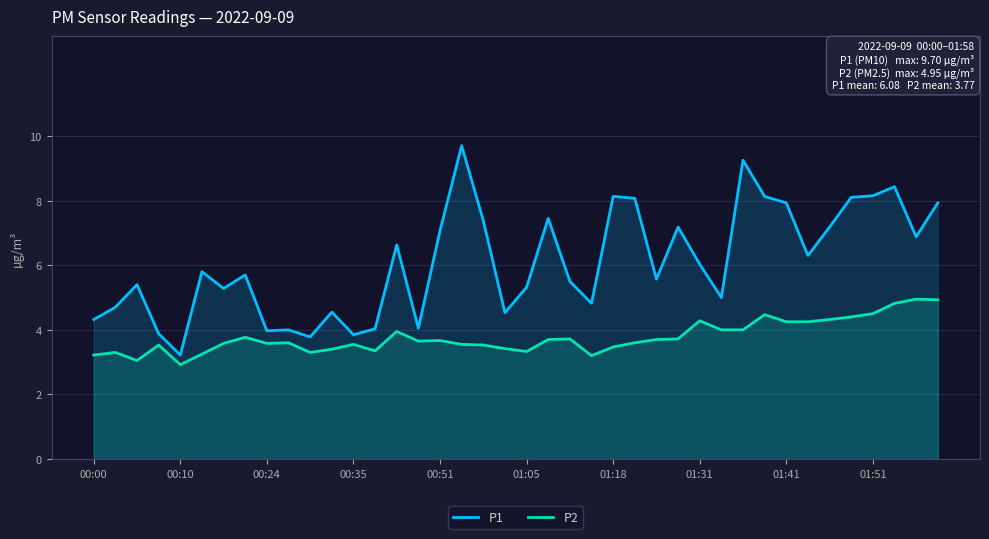

The value of P2 at 25 is 3.6. True or false?

True